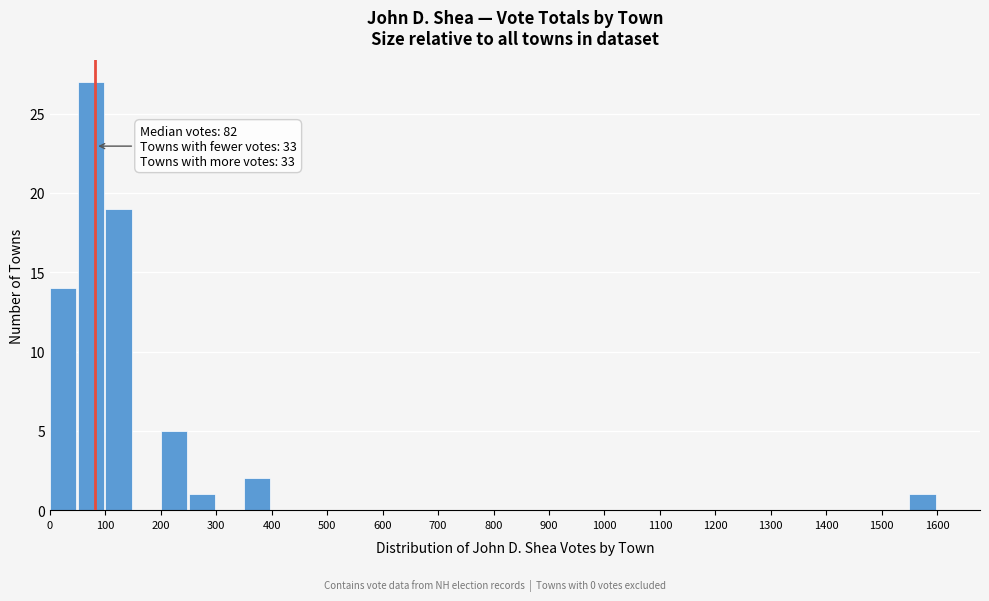

Which range on the x-axis has the tallest bar?

50 to 100